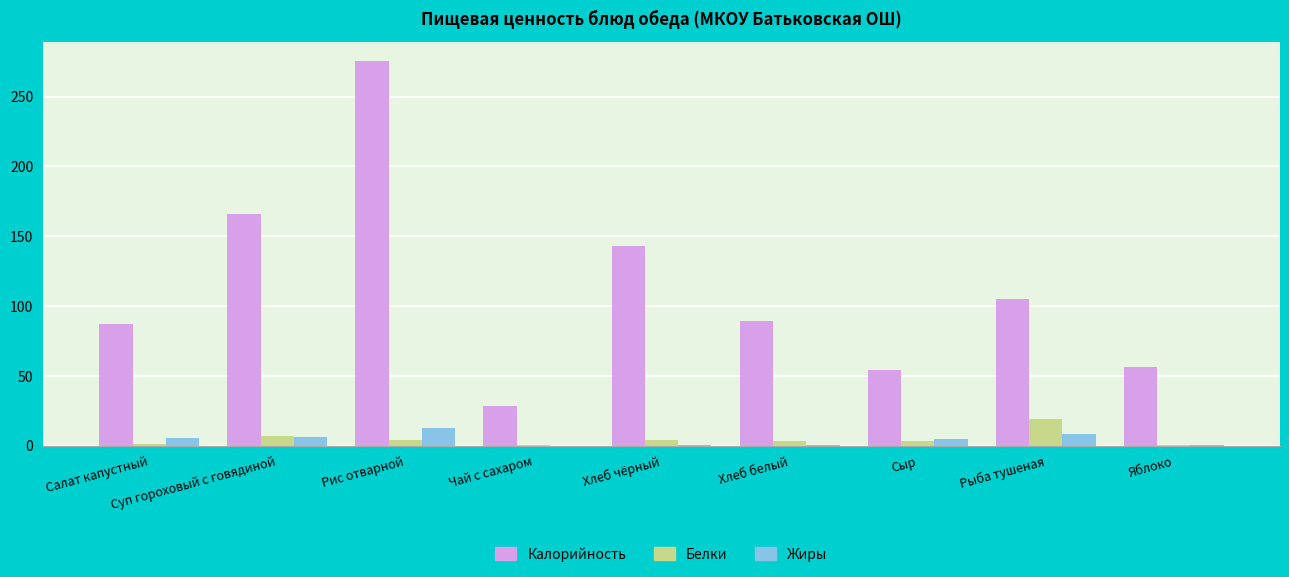

What is the sum of all Жиры values?

38.0